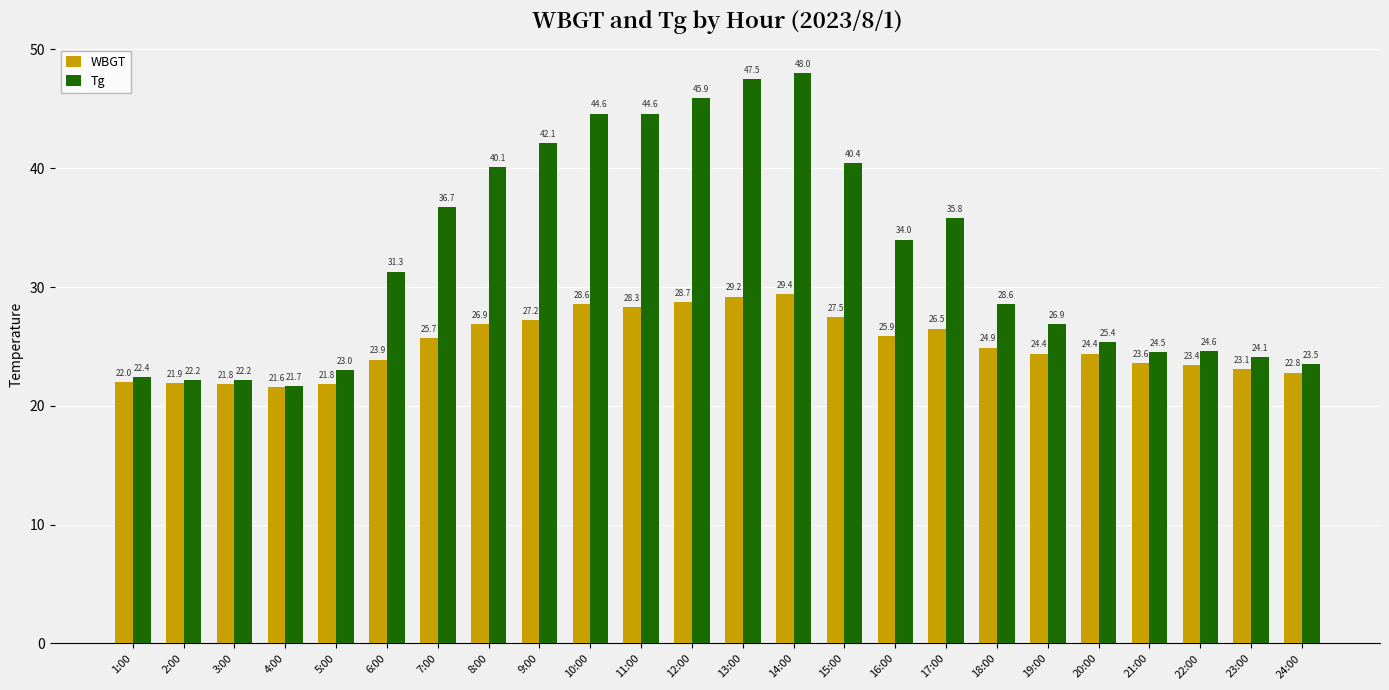

Which label corresponds to the largest value in the chart?

14:00